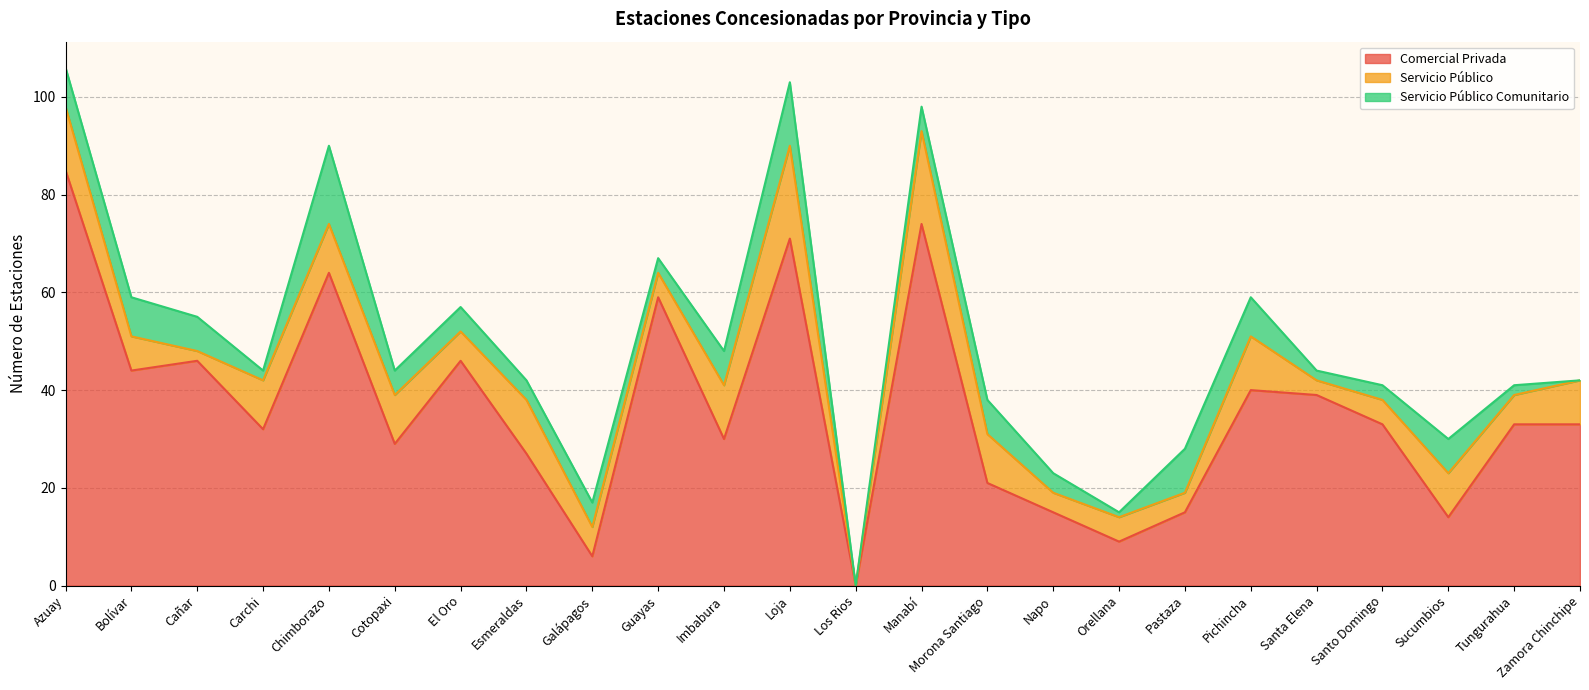

Which has a higher value, Santo Domingo or Loja?

Loja